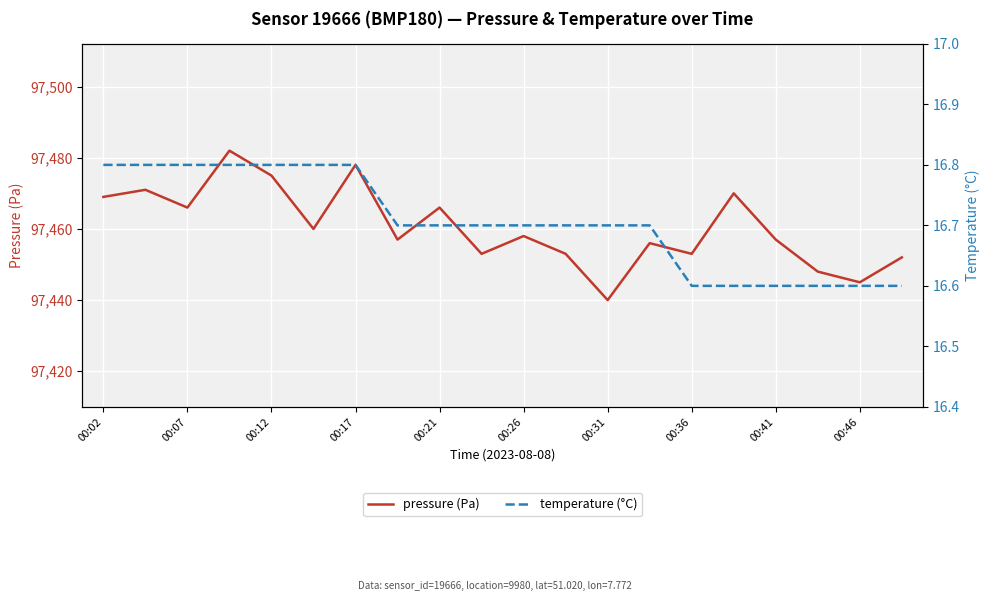

Is it true that temperature (°C) equals 6.1 at 00:17?

False